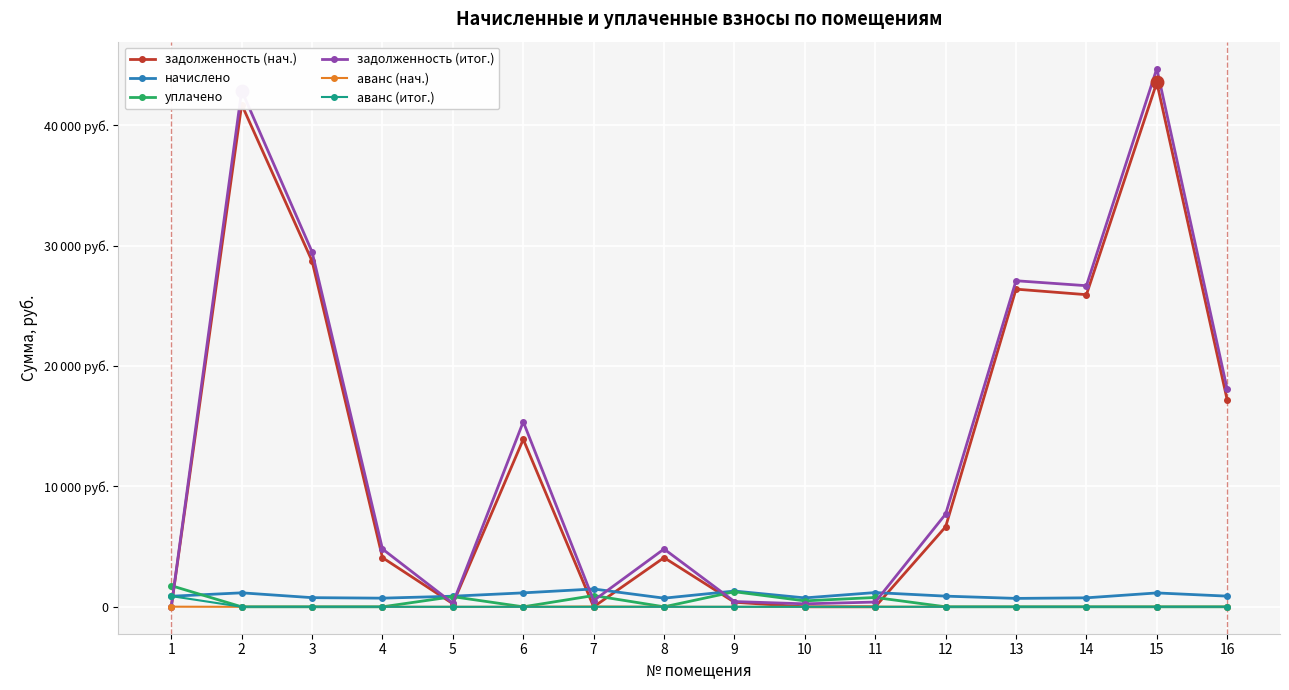

Which series has the largest total across all categories?

задолженность (итог.)